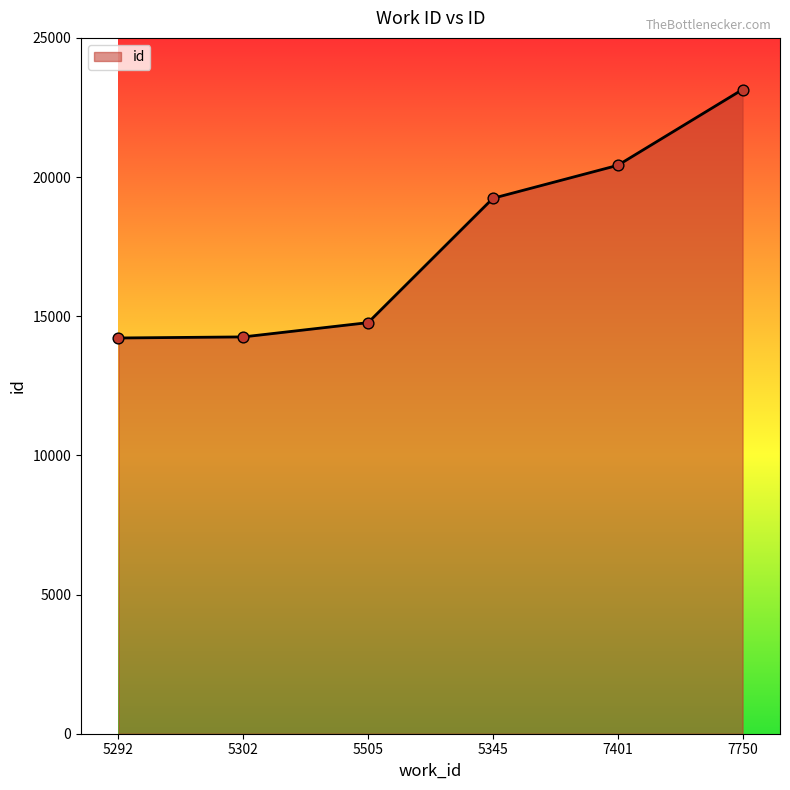

Which has a higher value, 7750 or 5505?

7750